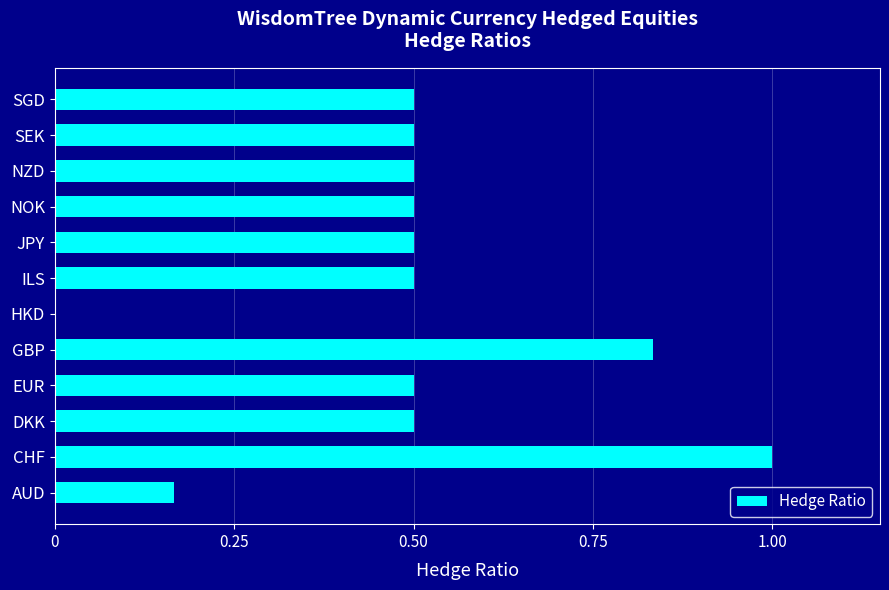

Which category has the highest value across all series?

CHF